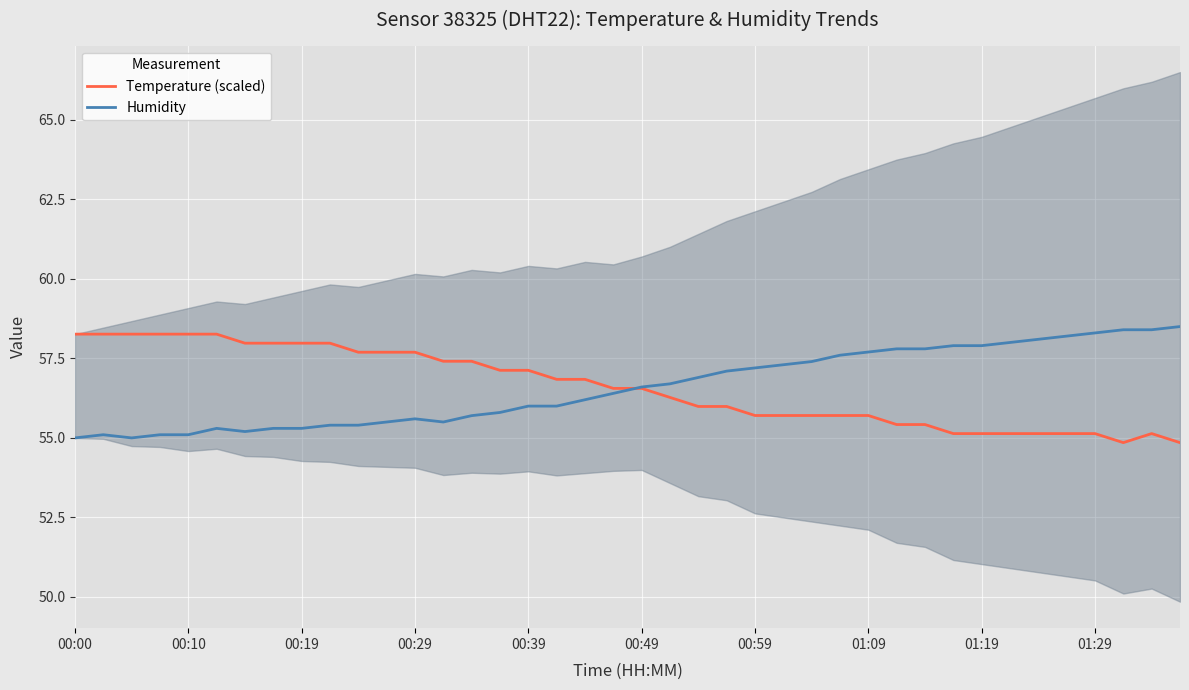

How many intersections are there between Temperature (scaled) and Humidity?

1